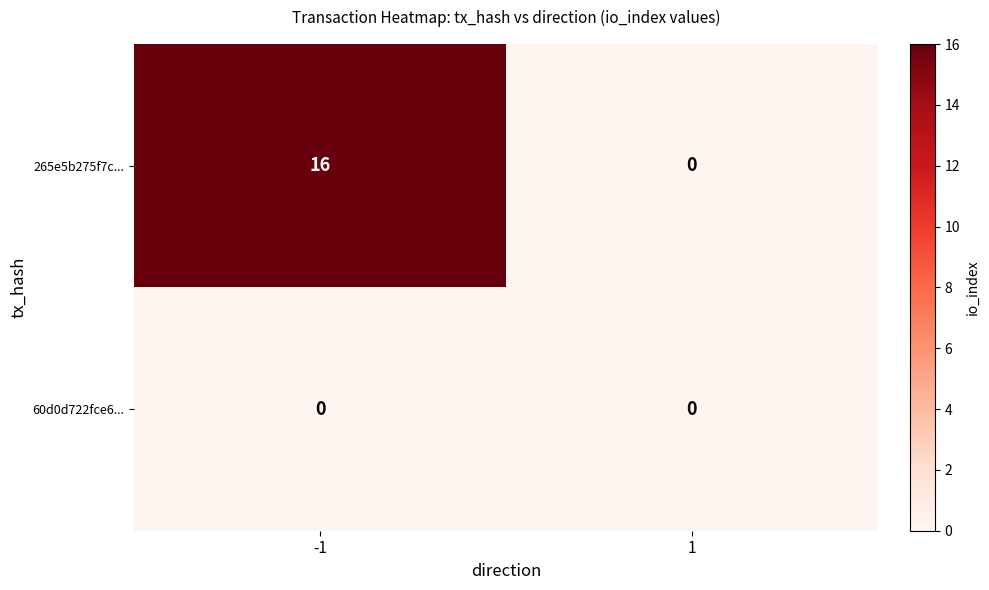

True or false: 60d0d722fce6... has a value of 0 at -1.

True